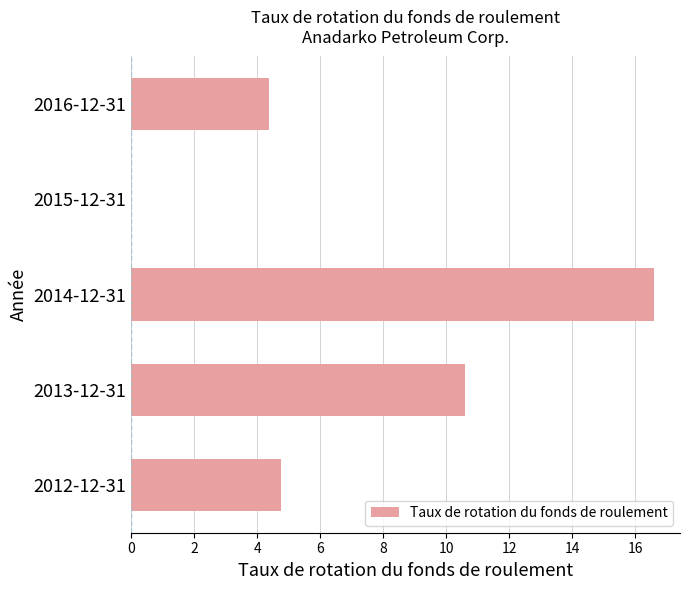

The chart shows a value of 3.4 at 2014-12-31. True or false?

False